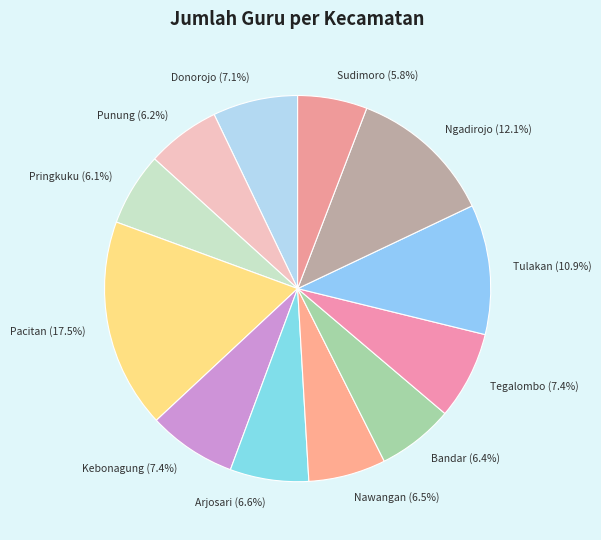

What is the largest slice in the pie chart?

Pacitan